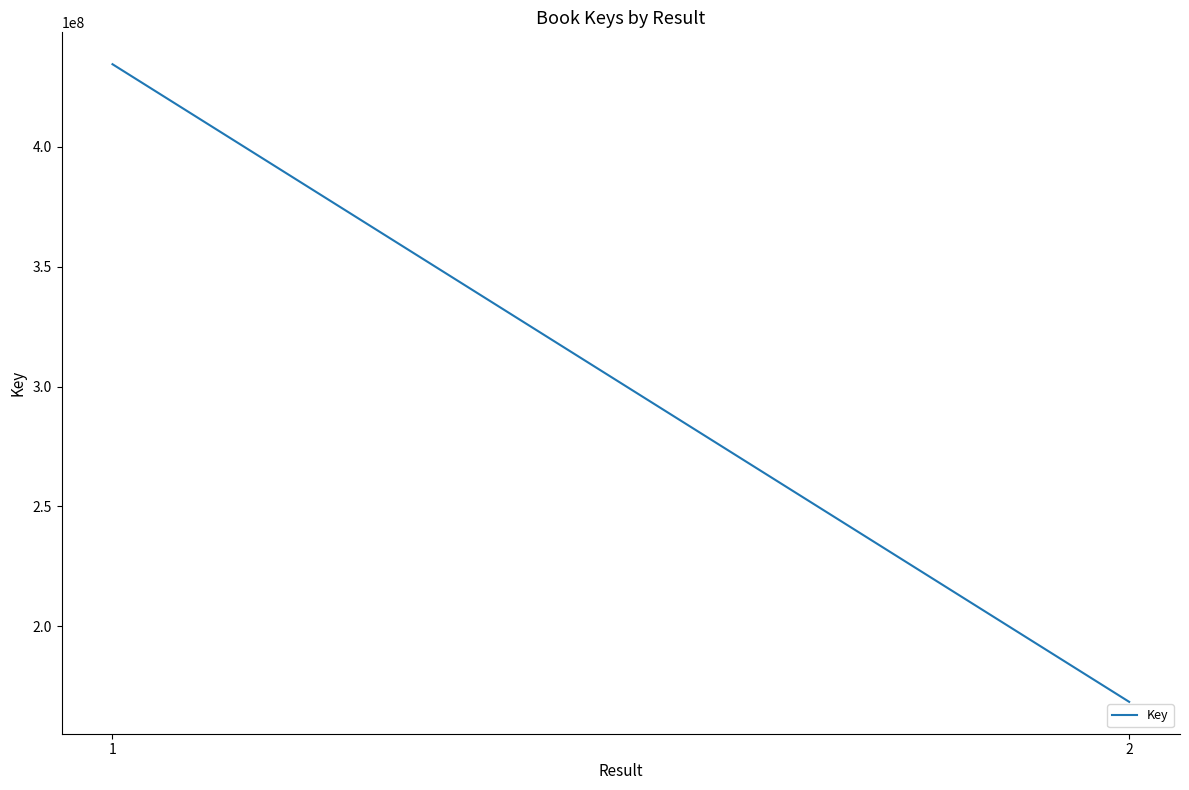

Which label corresponds to the largest value in the chart?

1